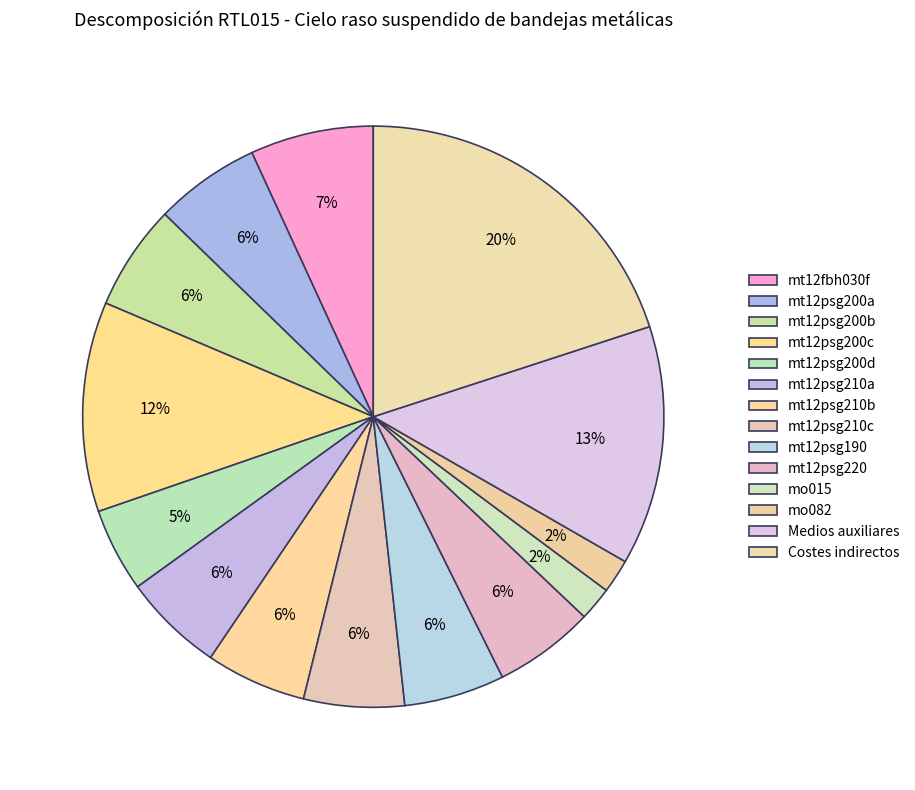

To the nearest percent, what portion does mt12psg210a represent?

6%